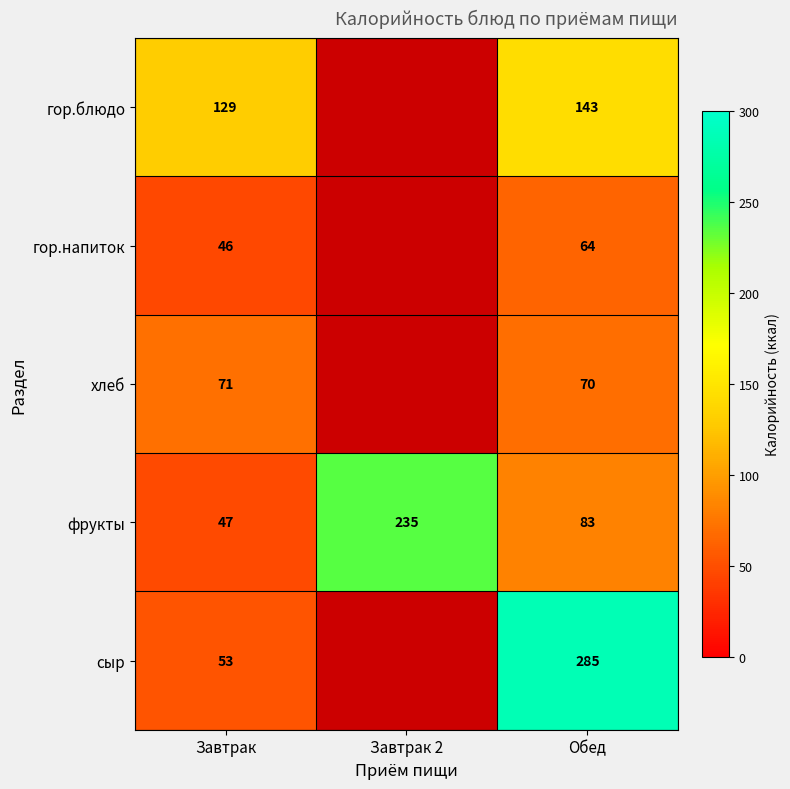

What is the difference between the гор.блюдо values at Обед and Завтрак?

14